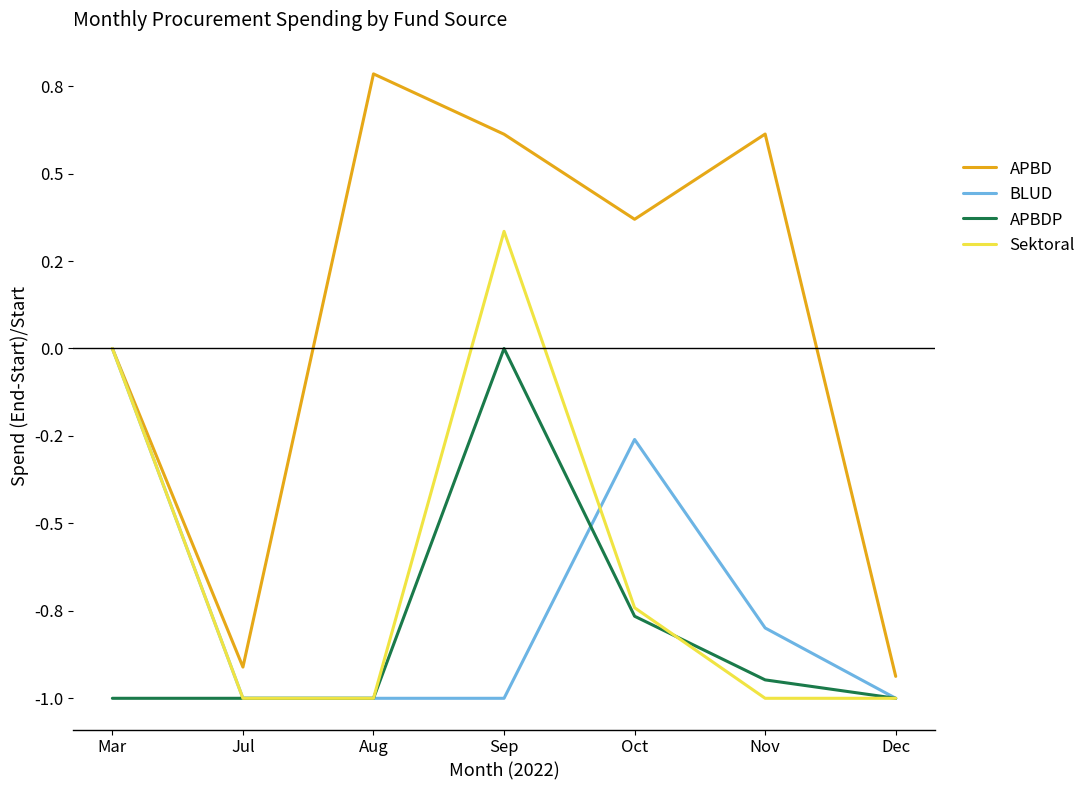

What is the sum of all BLUD values?

-5.1